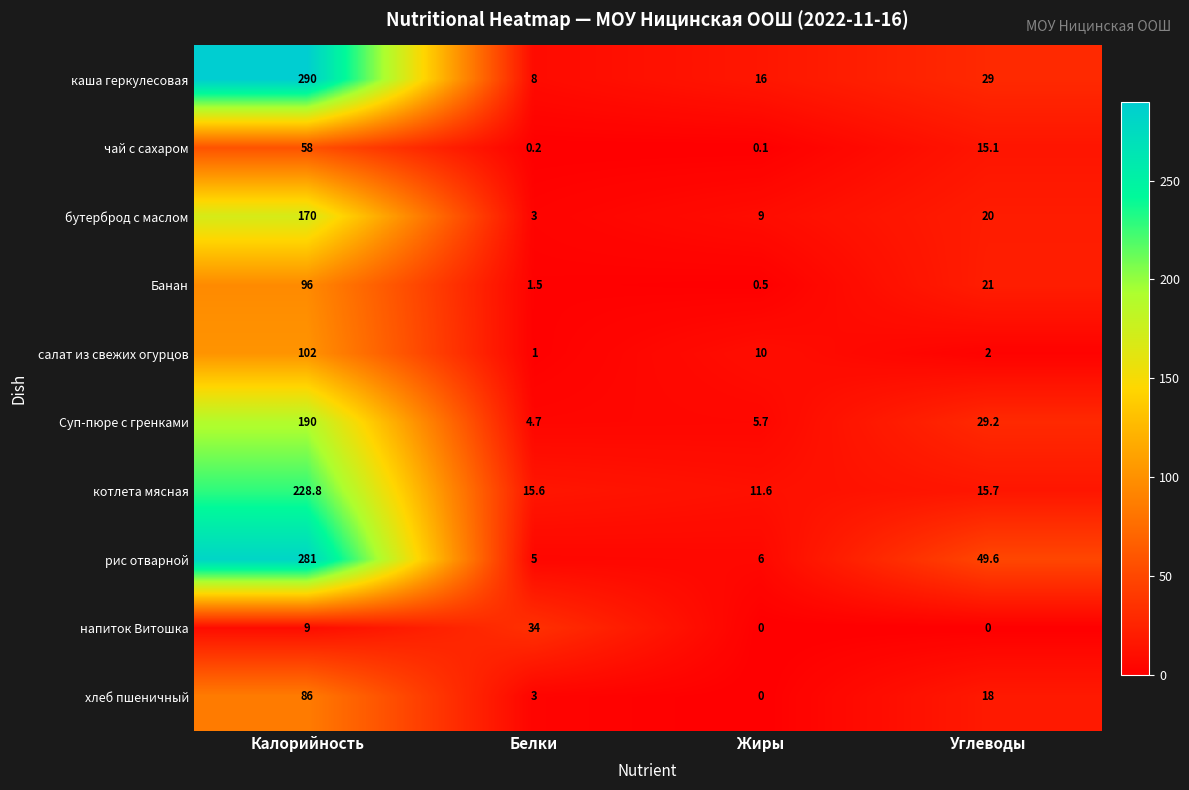

List the series in order of their peak value, lowest first.

напиток Витошка, чай с сахаром, хлеб пшеничный, Банан, салат из свежих огурцов, бутерброд с маслом, Суп-пюре с гренками, котлета мясная, рис отварной, каша геркулесовая